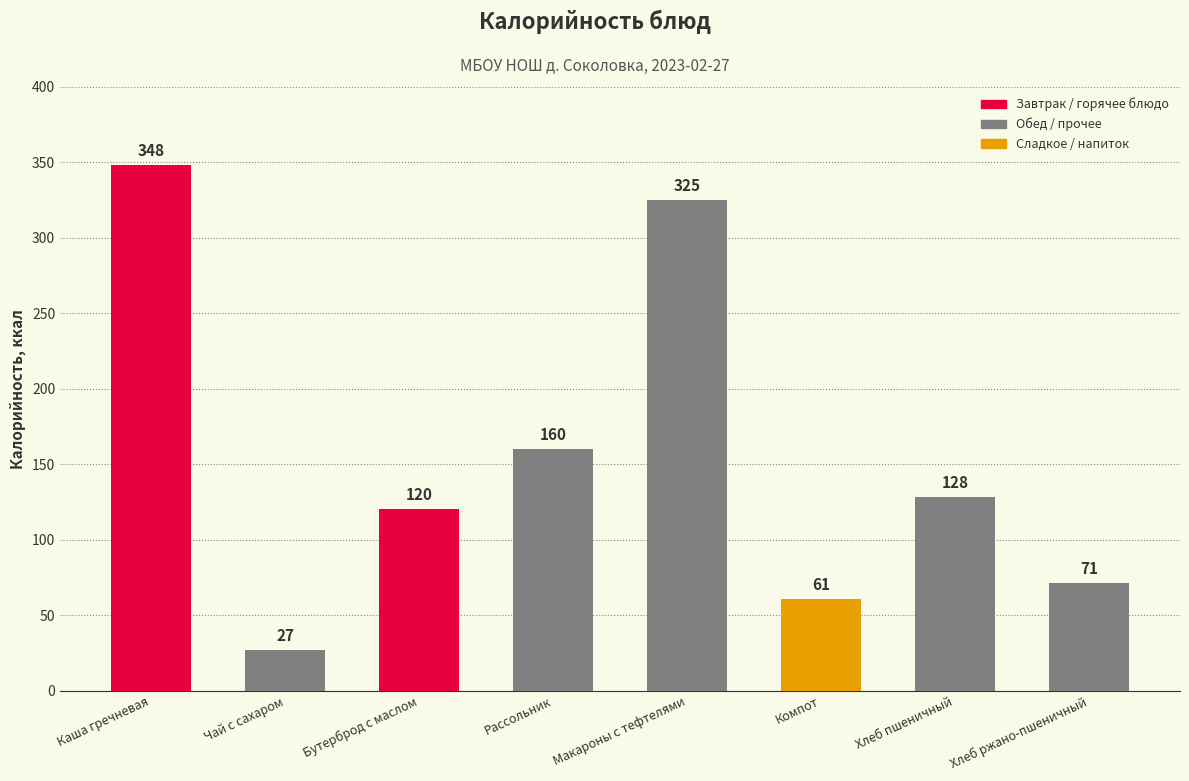

Does the chart contain any negative values?

No